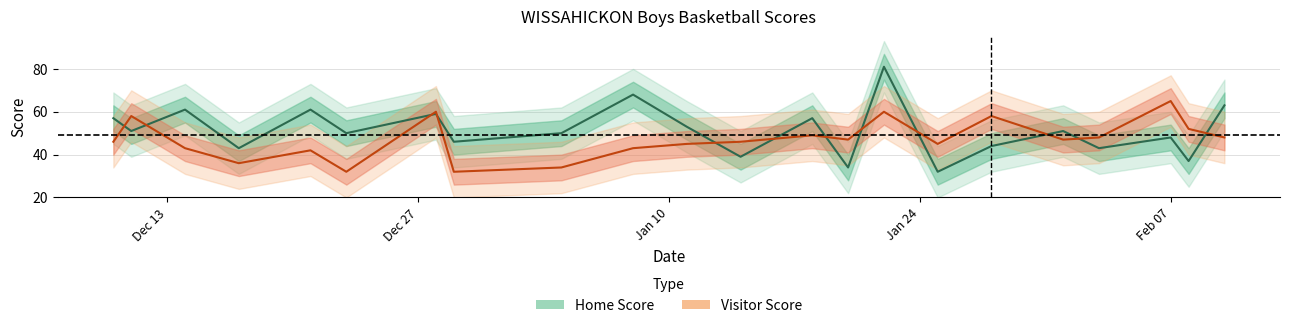

Which series ends up on top after the final intersection of Home Score and Visitor Score?

Home Score